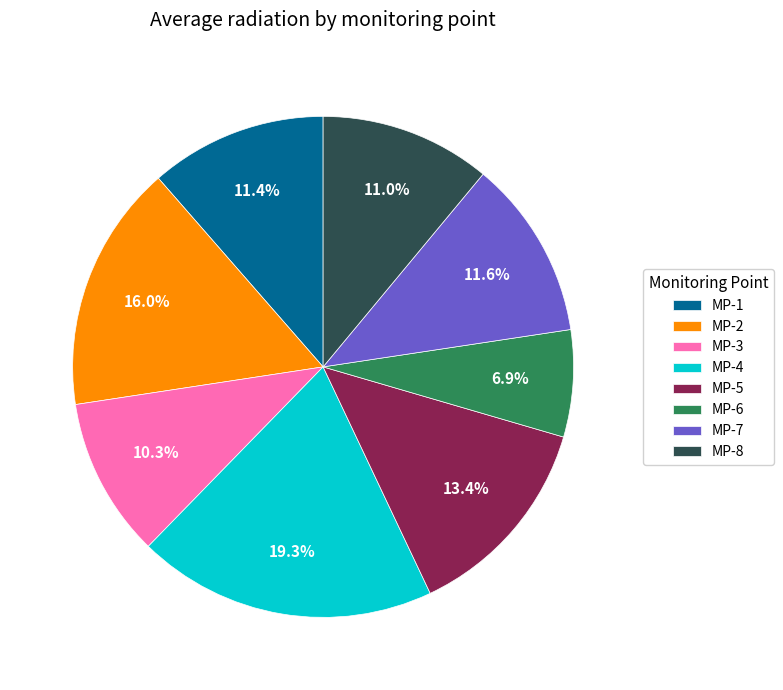

Which has a higher value, MP-7 or MP-5?

MP-5